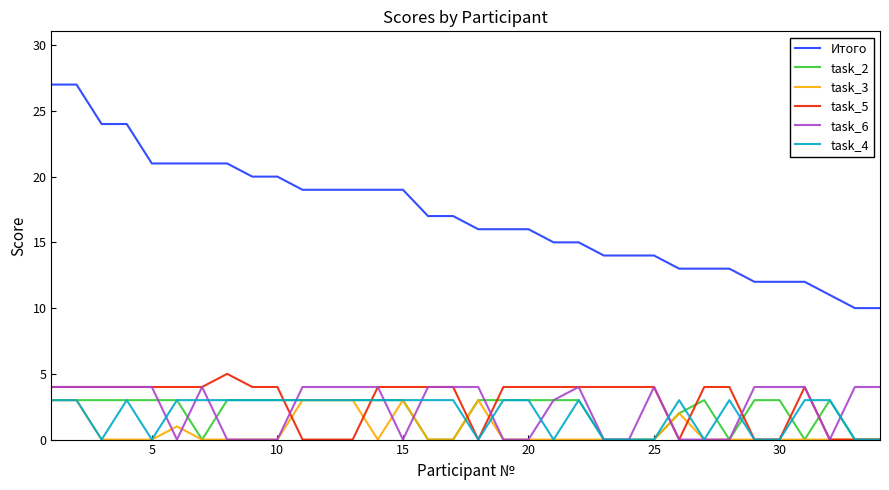

True or false: Итого and task_3 intersect in this chart.

False